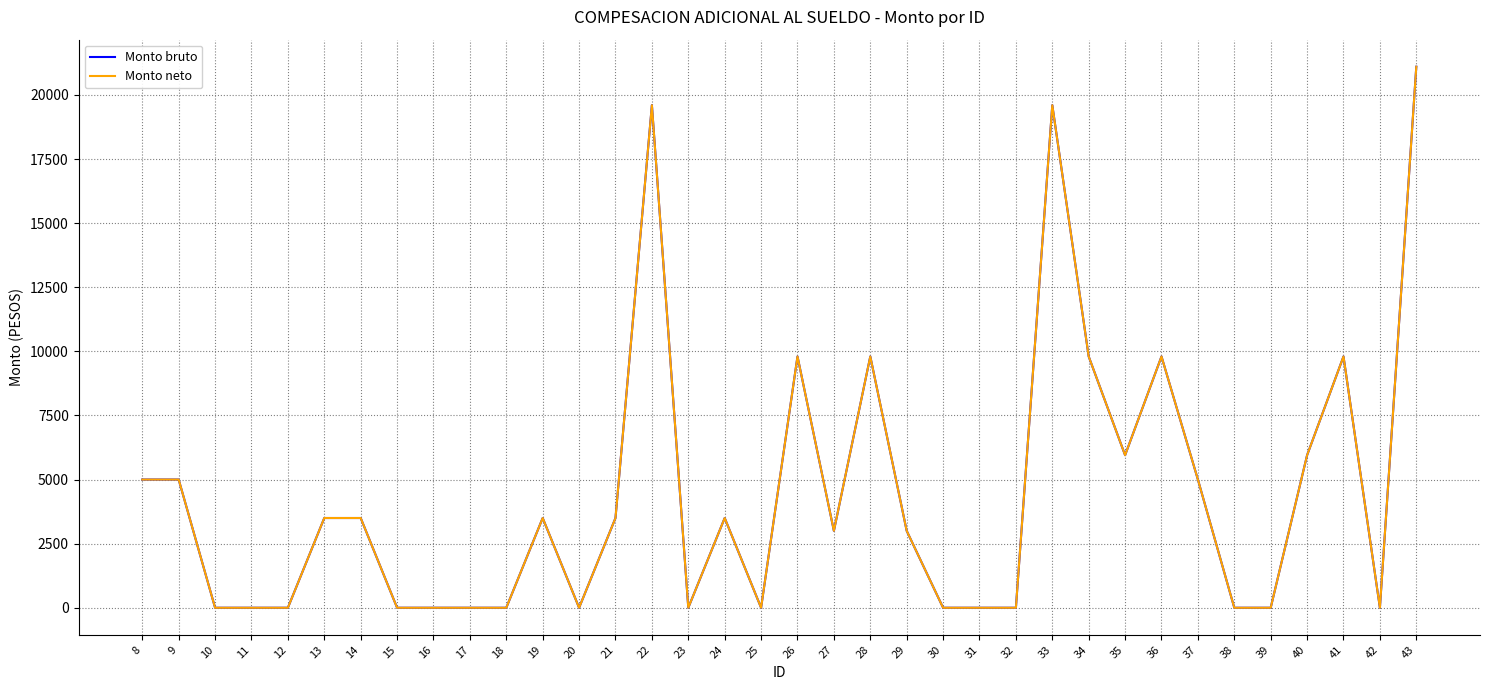

Does the chart display data point markers on the line(s)?

No